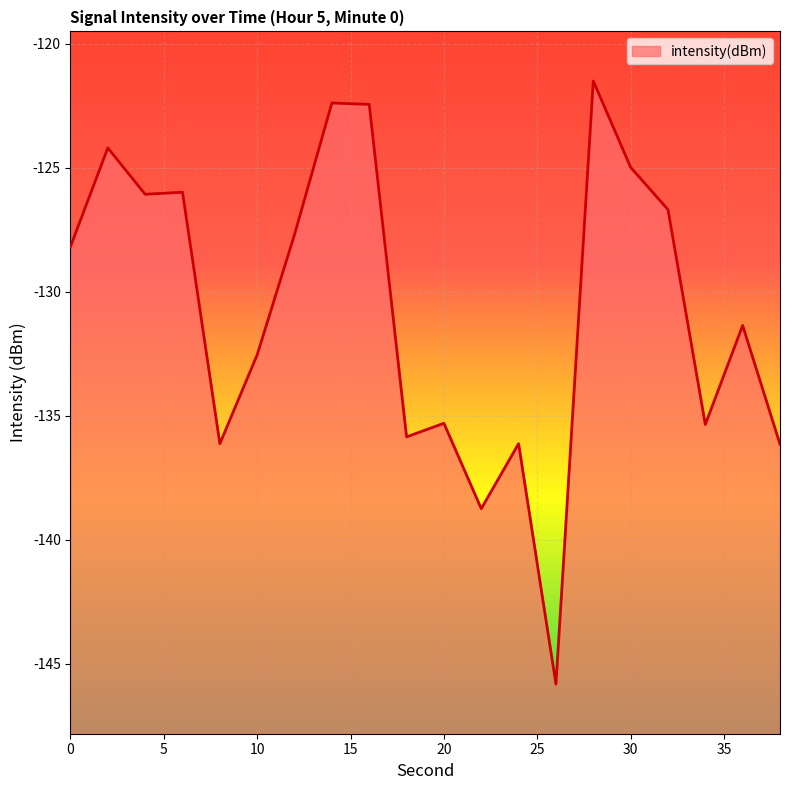

The chart shows a value of -180.4 at 10. True or false?

False